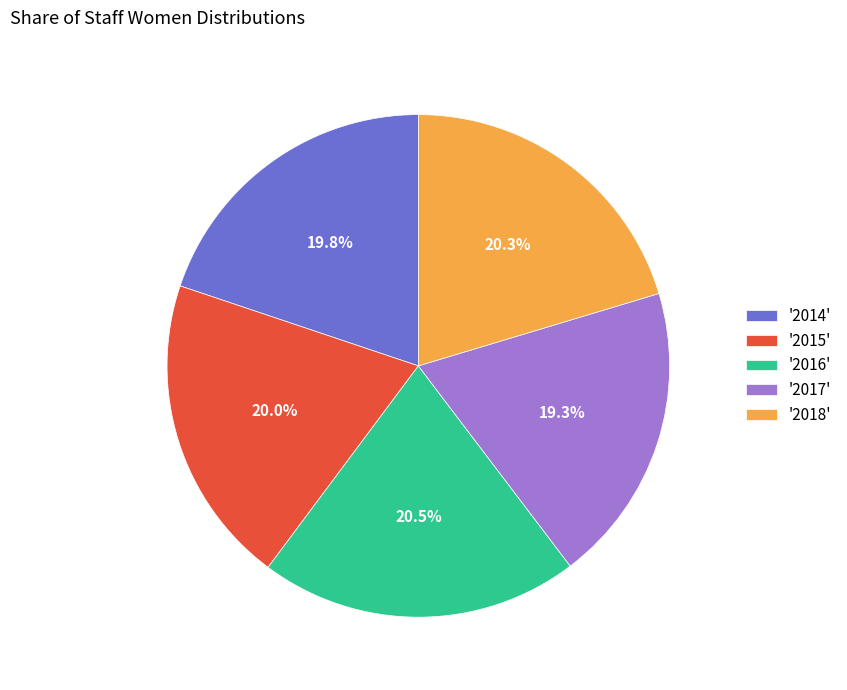

Which slice is the smallest?

'2017'